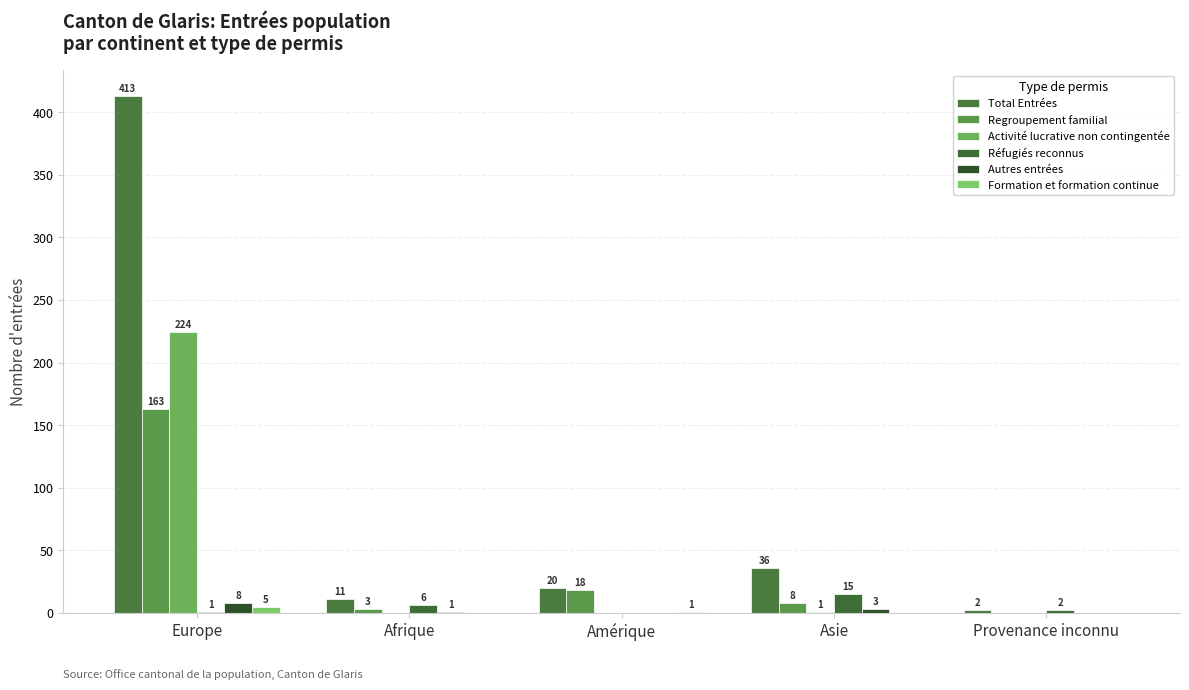

True or false: Total Entrées has a value of 20 at Amérique.

True